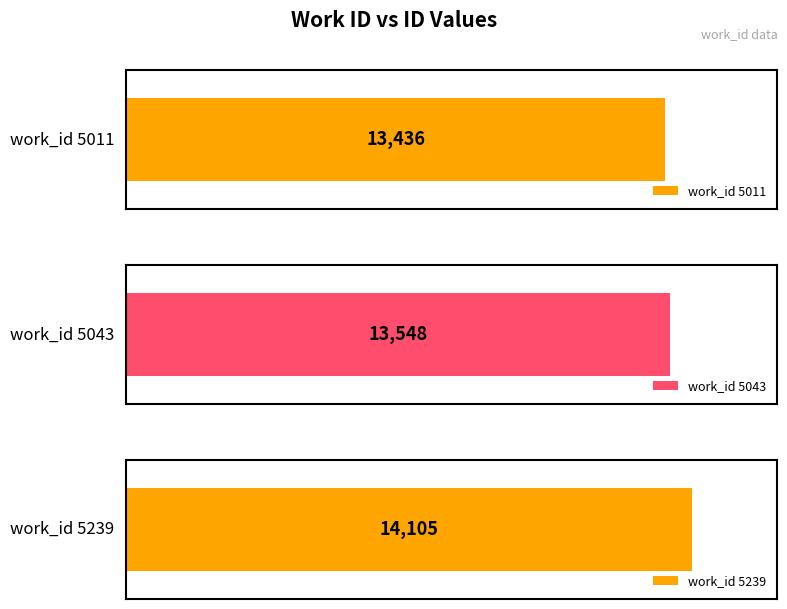

Reading left to right, what are all the values shown in this chart?

13436	13548	14105